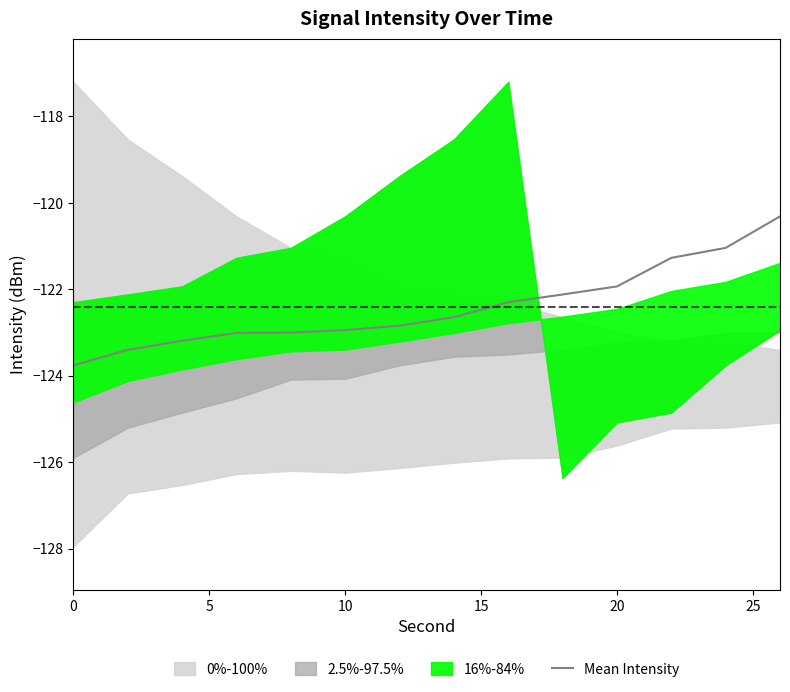

What is the maximum value for Mean Intensity?

-120.3